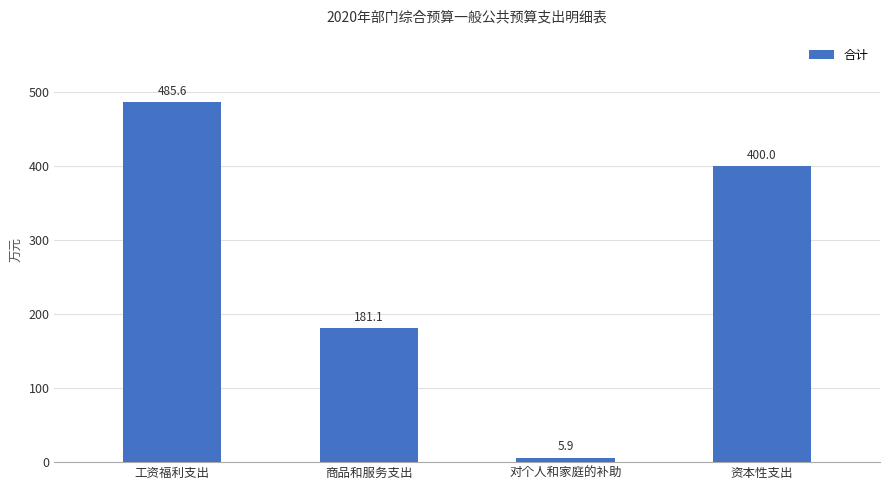

Reading left to right, extract all data points from this chart.

485.6	181.1	5.9	400.0